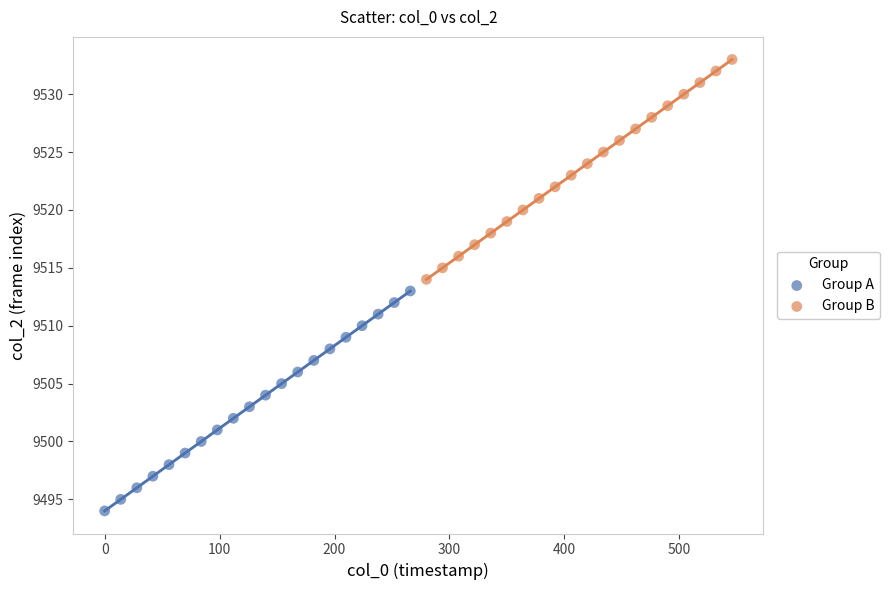

Which series reaches the maximum Y coordinate?

Group B